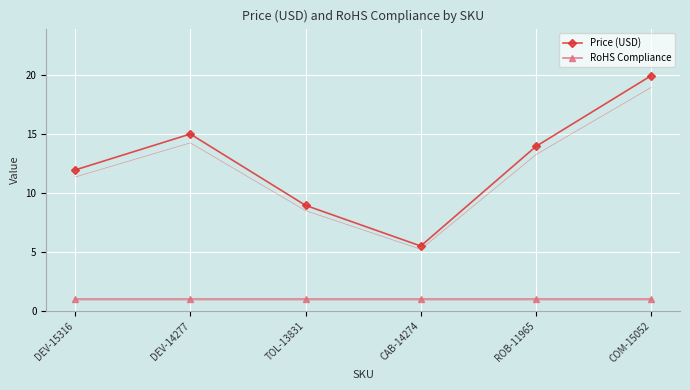

Which series changed the most between TOL-13831 and CAB-14274?

Price (USD)